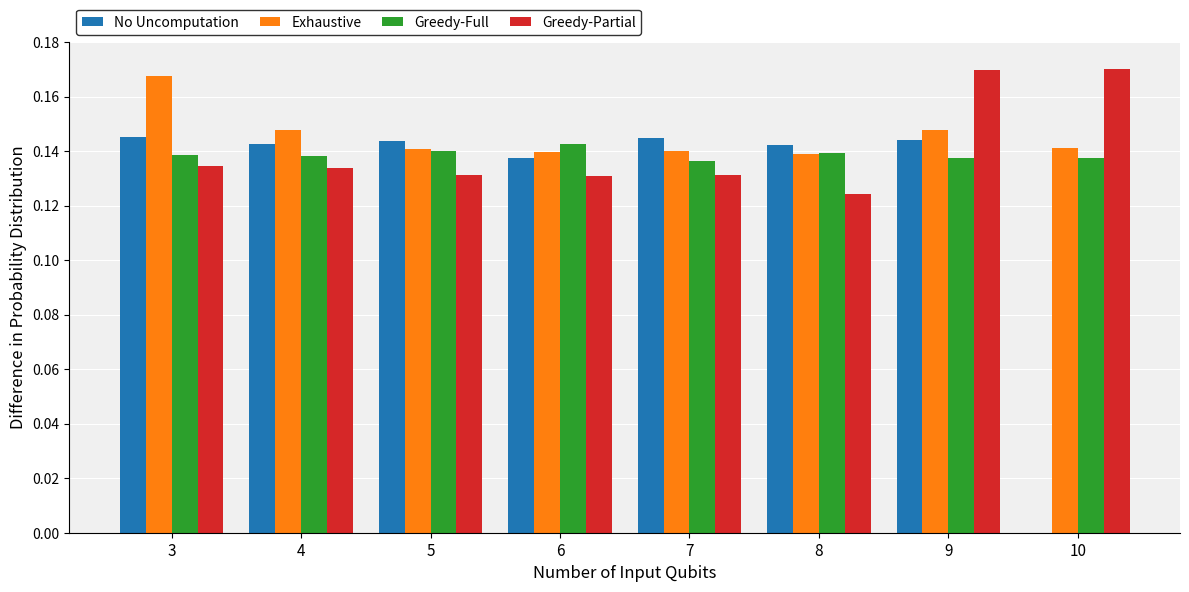

What are all the series names shown in the legend?

No Uncomputation, Exhaustive, Greedy-Full, Greedy-Partial